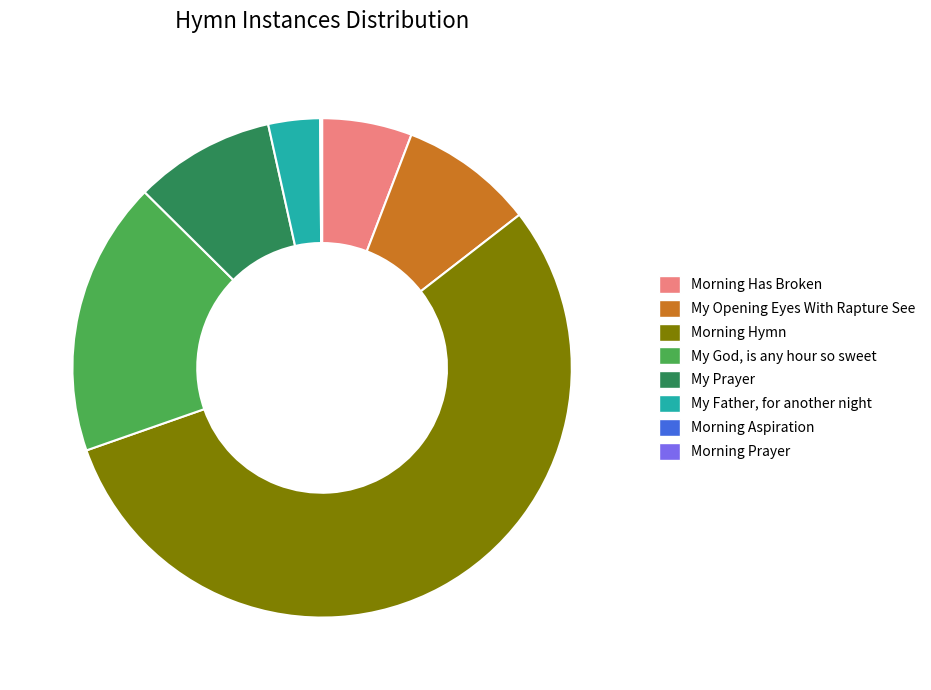

Approximately how many times larger is the value at My Opening Eyes With Rapture See compared to My God, is any hour so sweet?

0.5